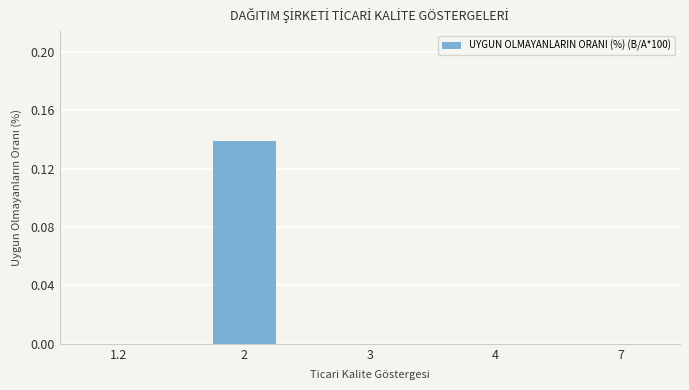

True or false: the data shows 0.0 at 7.

True